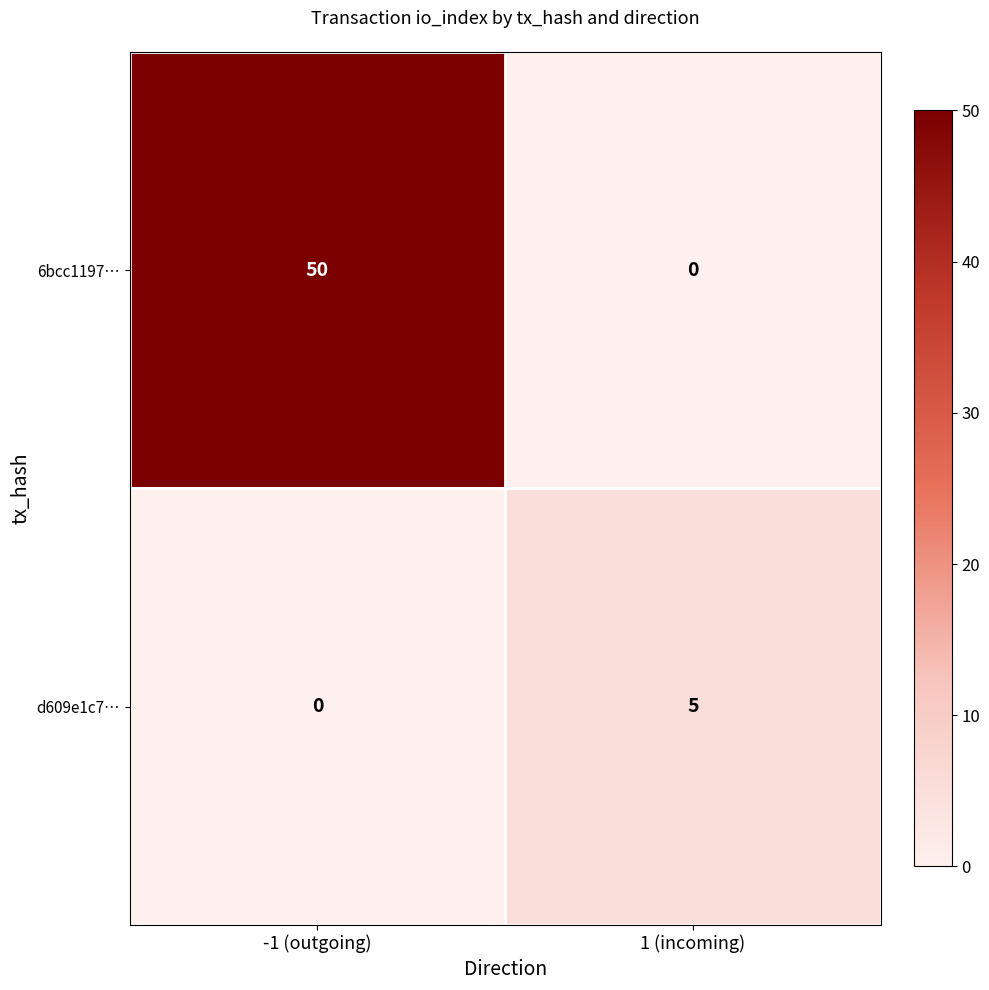

What is the difference between the highest and lowest values at 1 (incoming)?

5